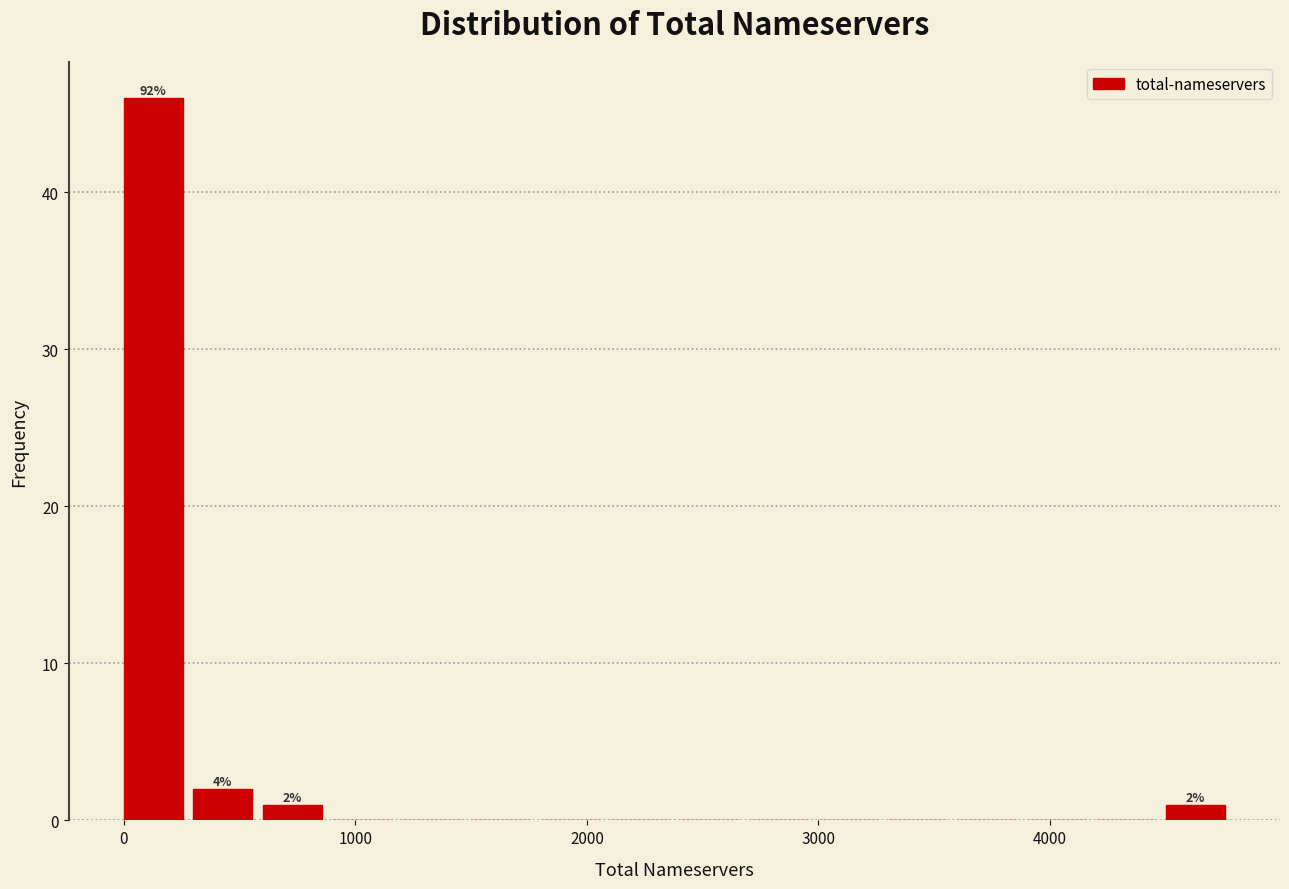

Read against the x-axis, roughly where is the centre of the tallest bar?

100